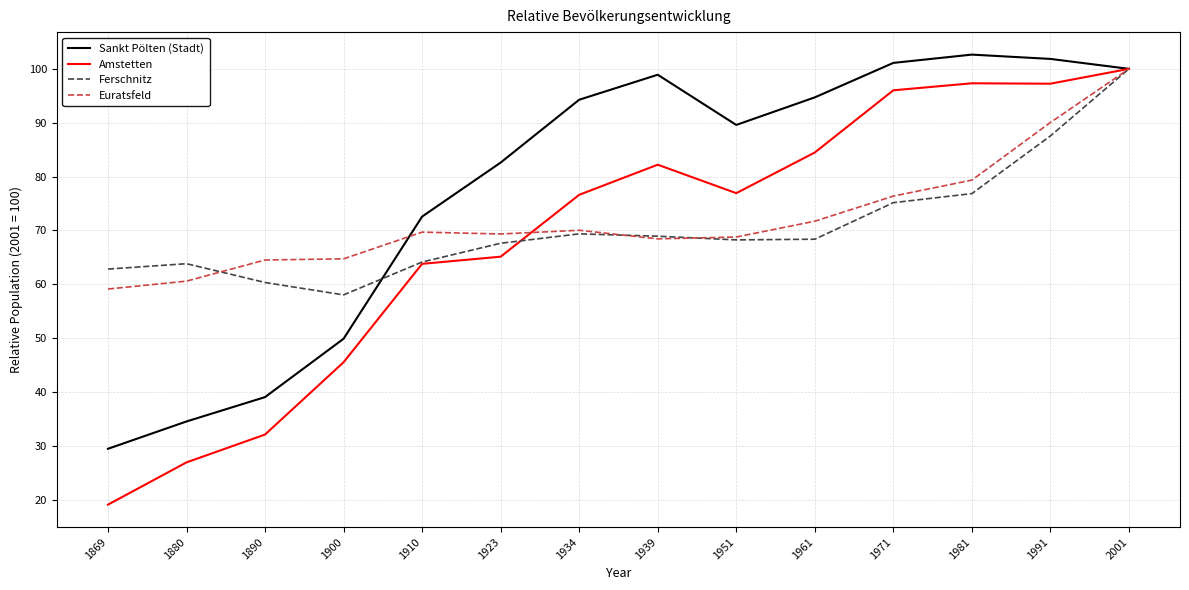

Which series changed the most between 1890 and 1934?

Sankt Pölten (Stadt)